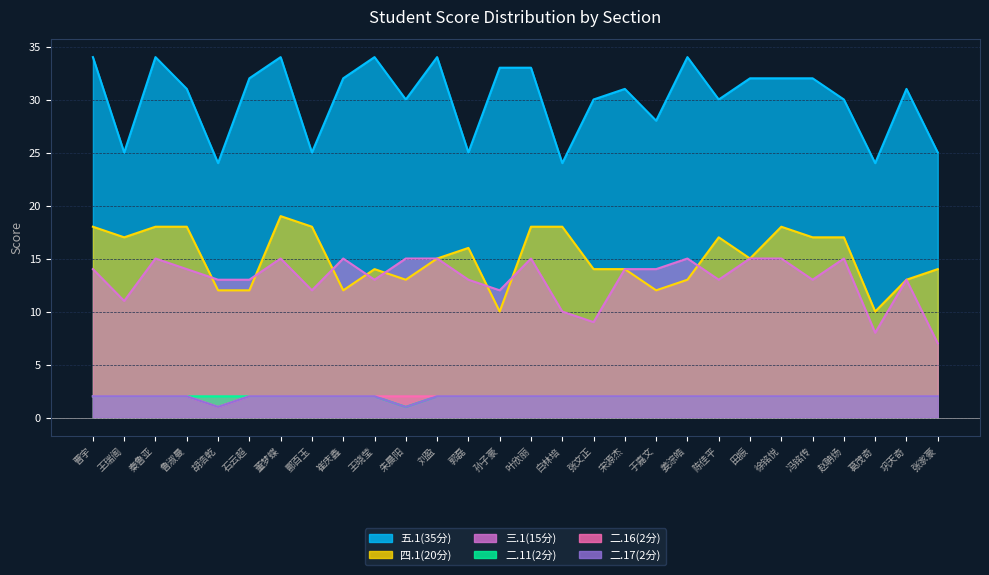

True or false: 五.1(35分) and 二.17(2分) cross at least once.

False